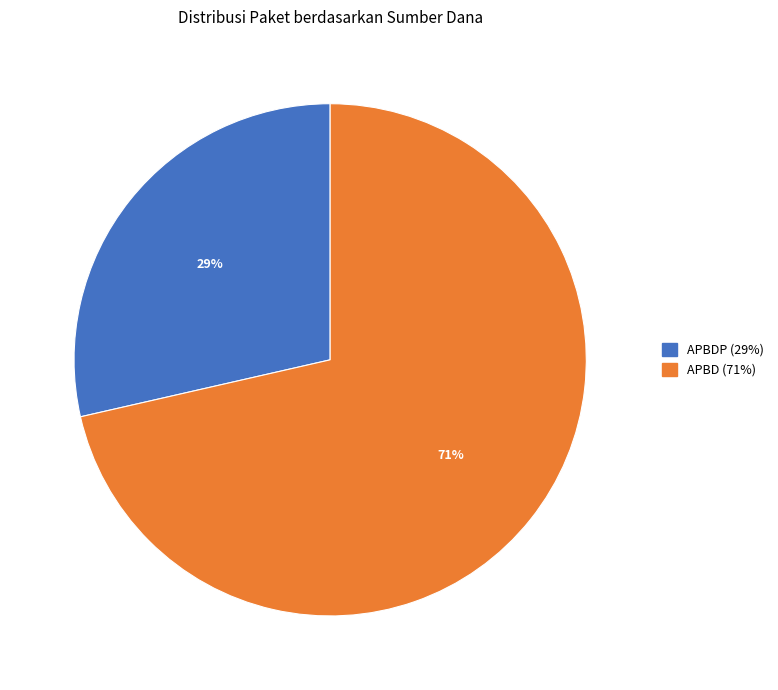

Is there a majority slice in this chart?

Yes